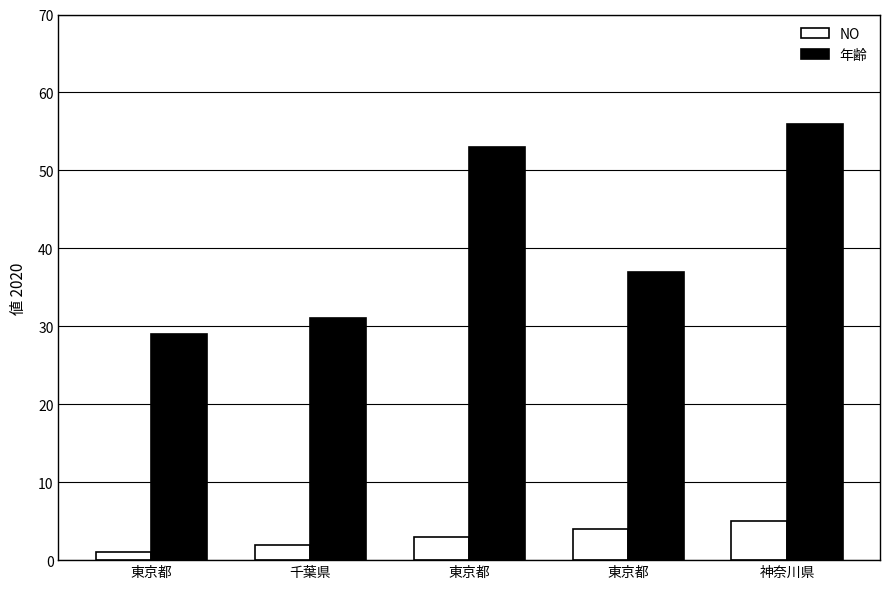

What is the maximum value shown in the chart?

56